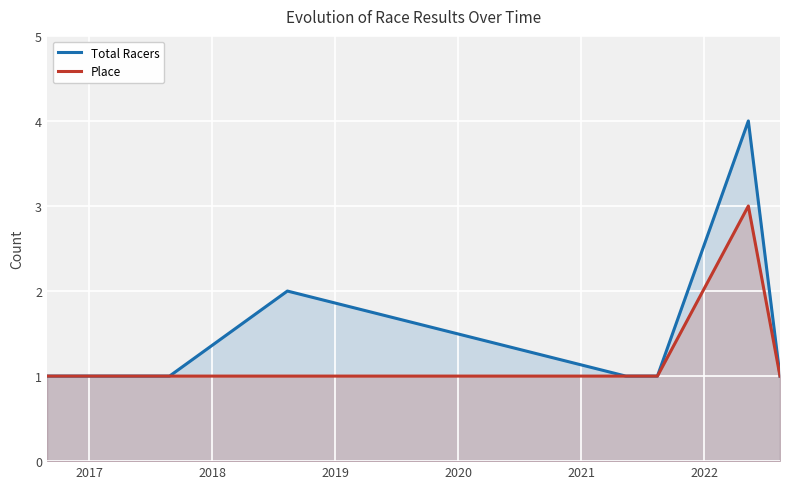

Which series has the widest spread of values?

Total Racers